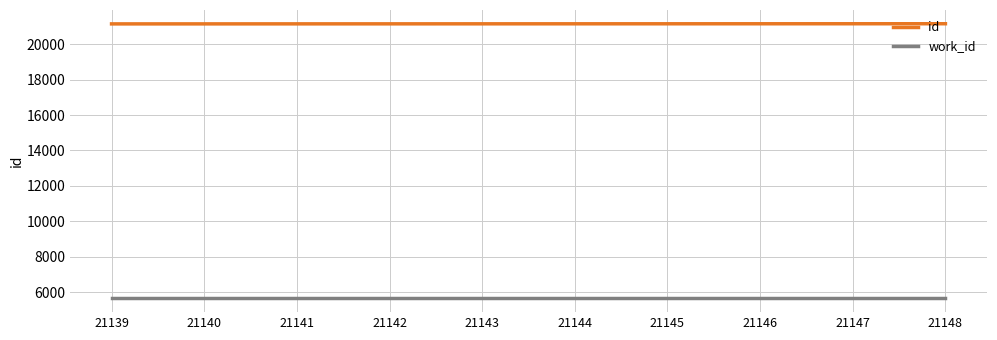

The id series shows 21144 at 21144. True or false?

True